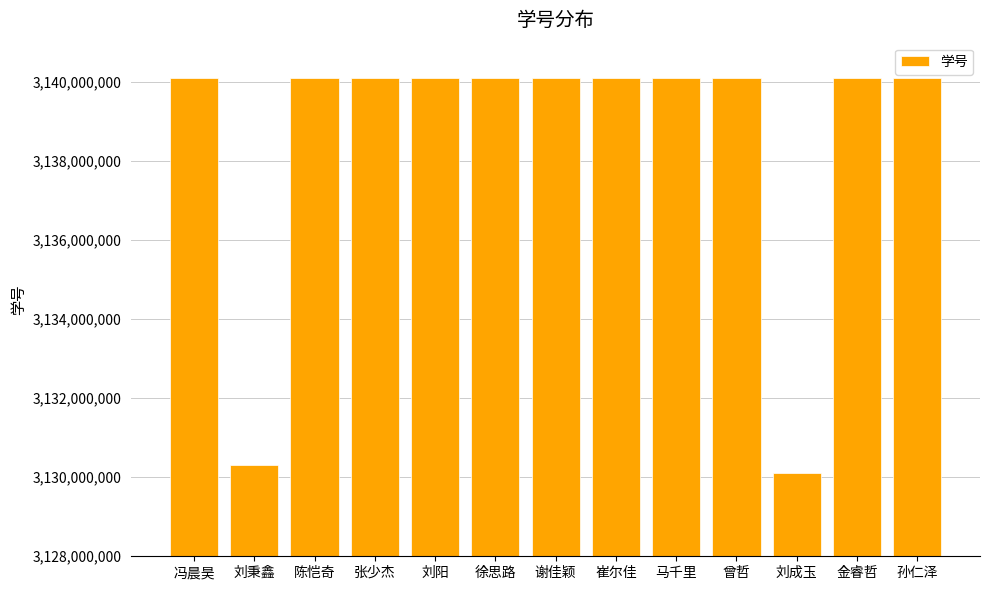

What is the sum of all values?

40801543821